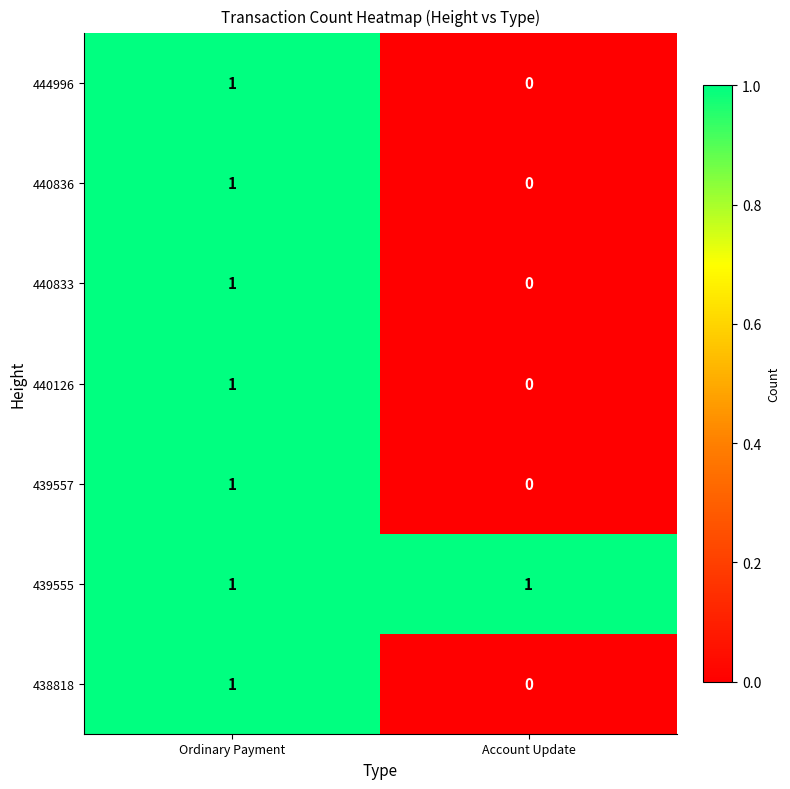

Reading left to right, what are all the values shown in this chart?

444996: 1	0
440836: 1	0
440833: 1	0
440126: 1	0
439557: 1	0
439555: 1	1
438818: 1	0